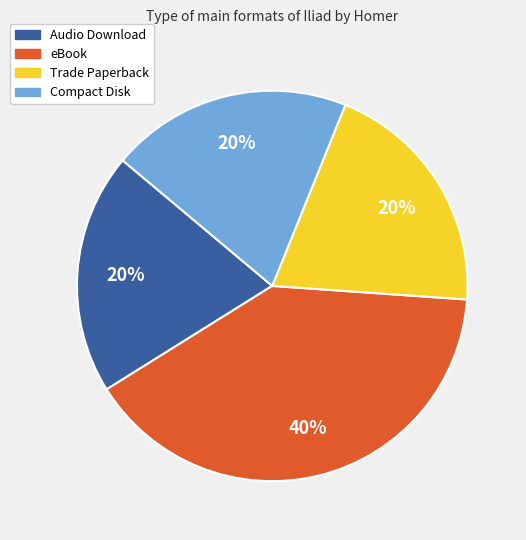

What percentage is the eBook slice, to the nearest percent?

40%